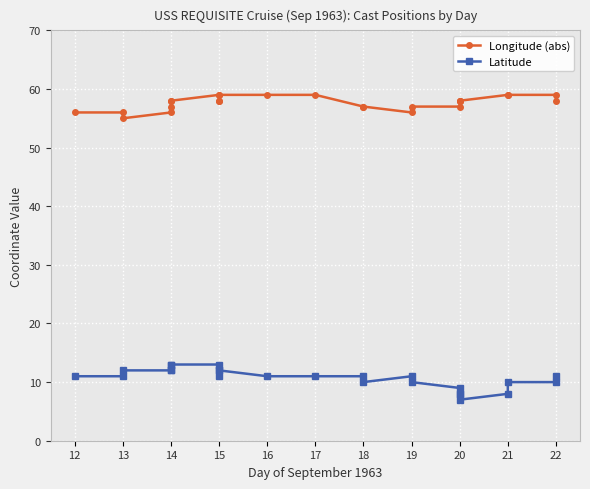

Which series has the widest spread of values?

Latitude